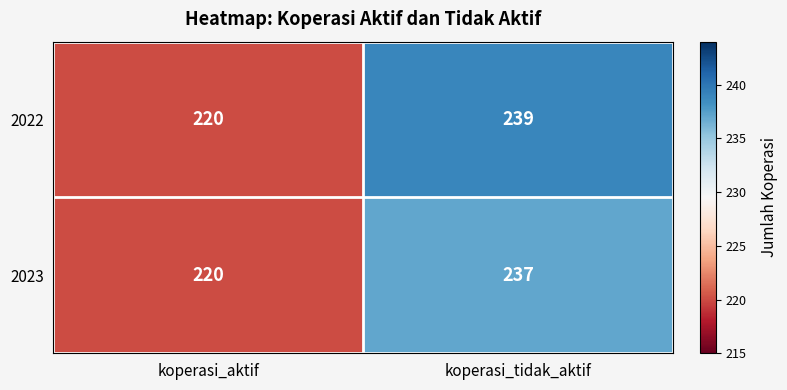

Where is 2023 nearest to the value 228?

koperasi_aktif